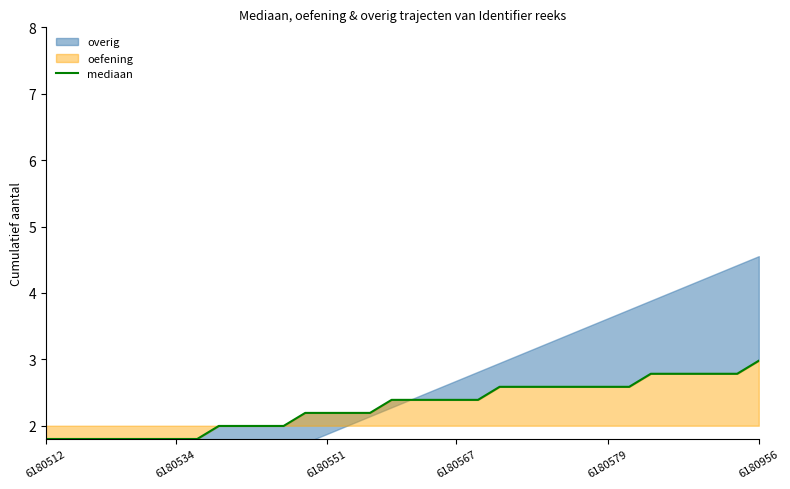

What is the change in value from 17 to 23?

+0.2